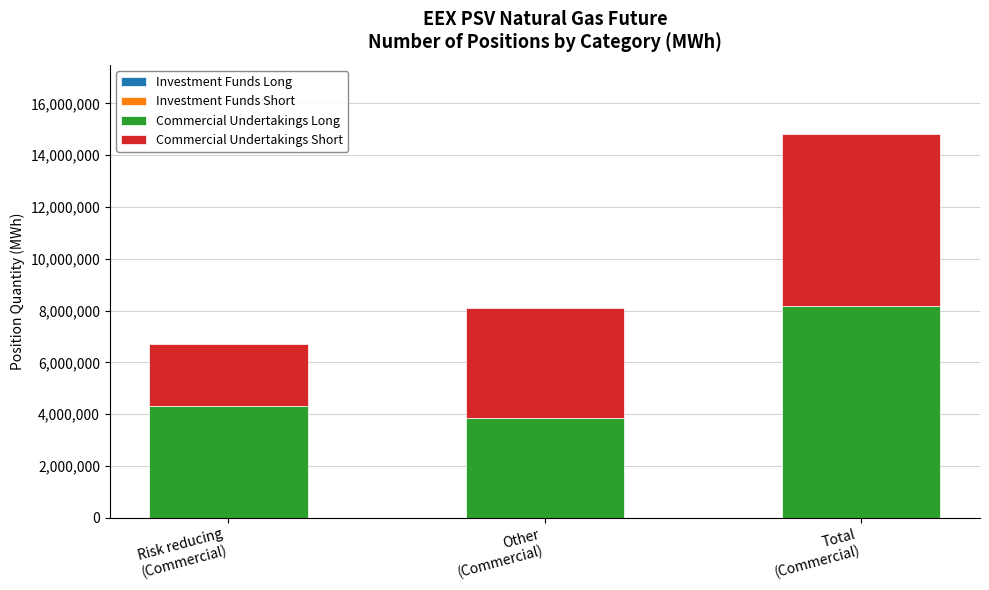

What is the highest value of the Commercial Undertakings Long series?

8189520